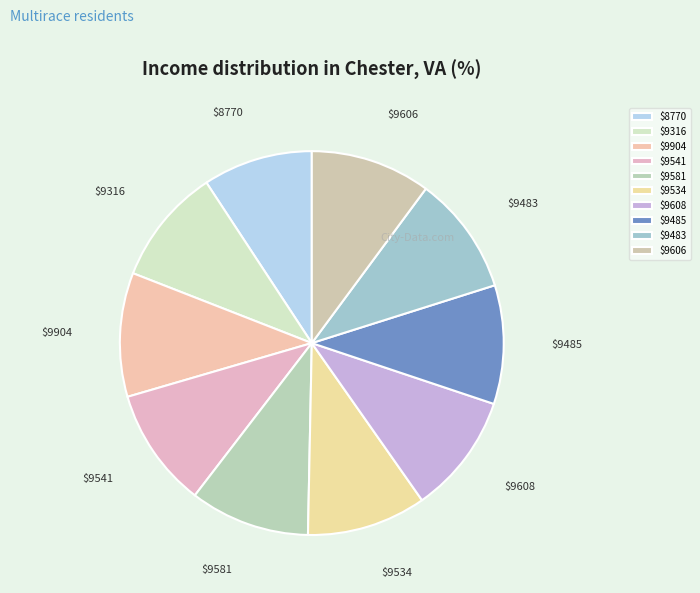

Is it true that $9541 is 10% of the pie?

True